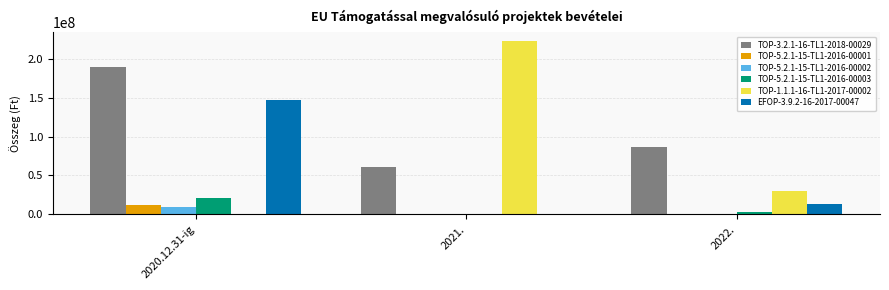

At which category does the chart reach its peak across all series?

2021.